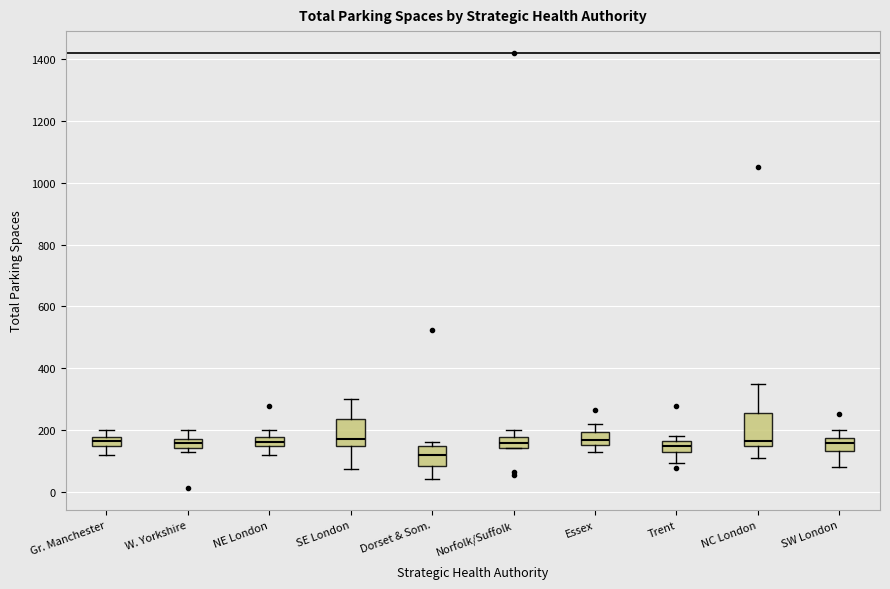

Which box has the lowest median line?

Dorset & Som.